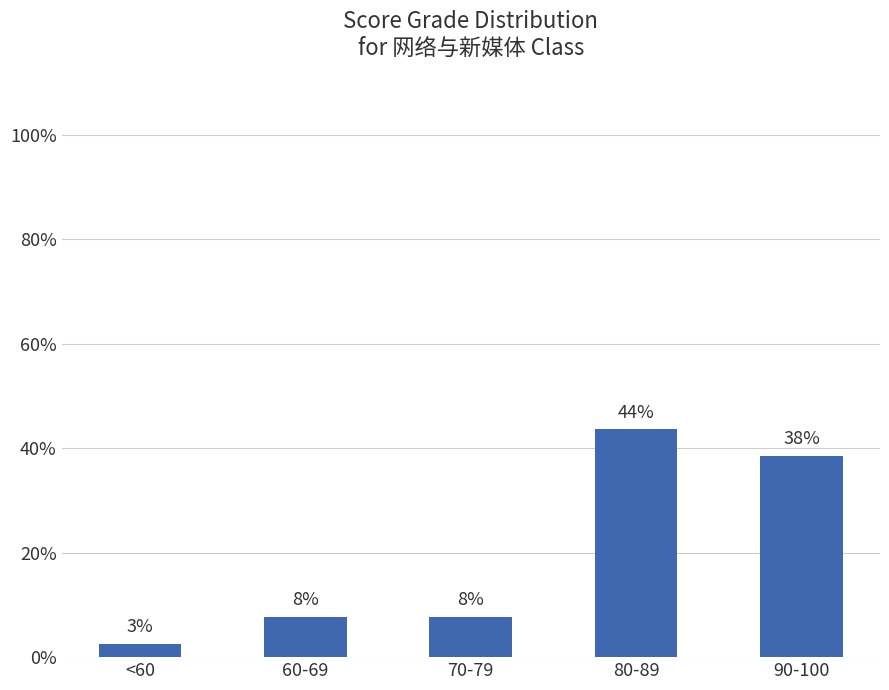

Reading left to right, extract all data points from this chart.

2.6	7.7	7.7	43.6	38.5